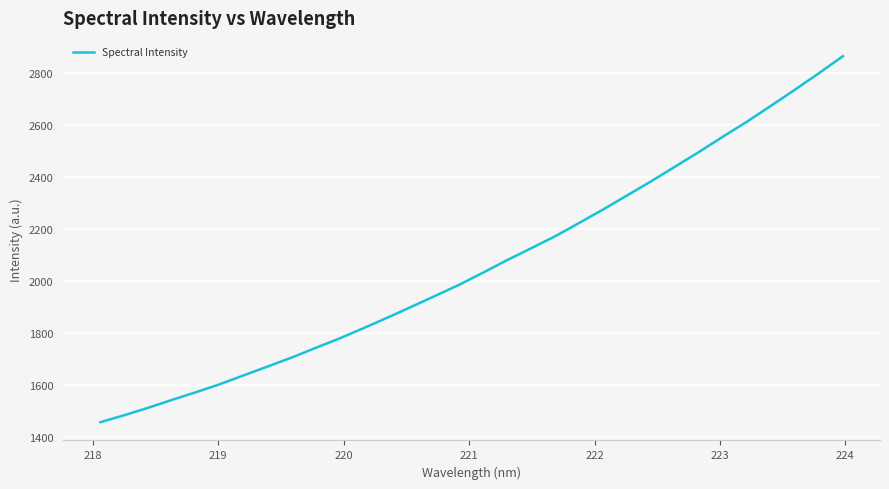

What is the minimum value shown in the chart?

1457.4